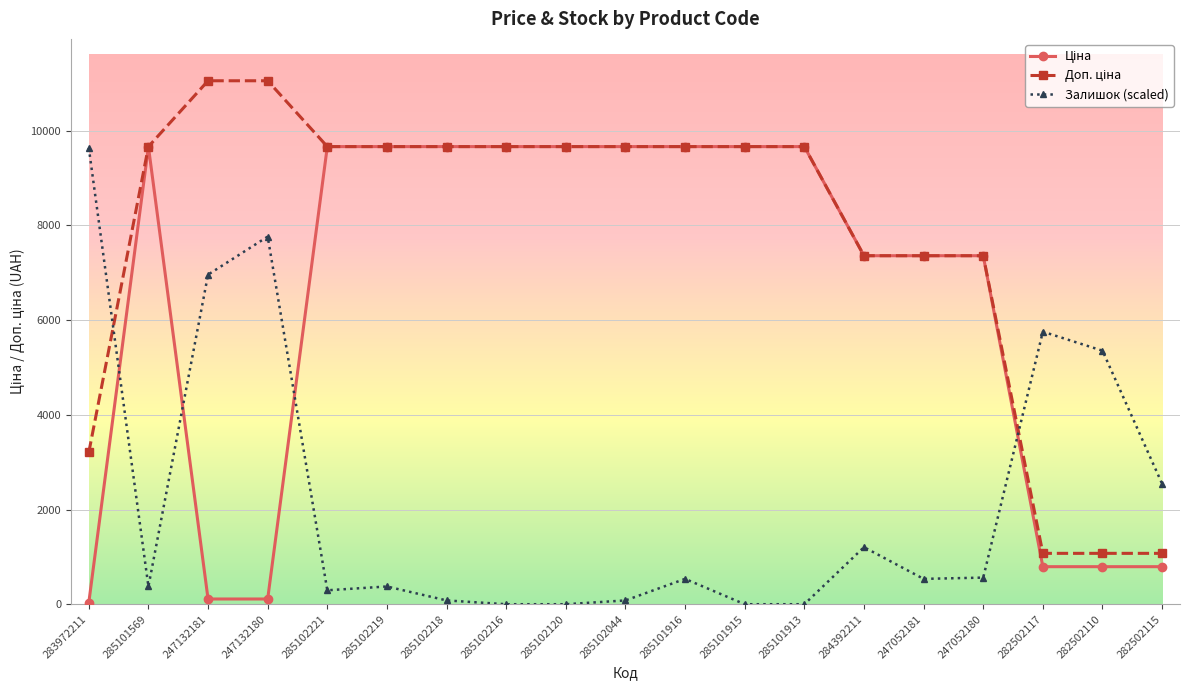

What is the difference between the highest and lowest values at 247052180?

6798.0